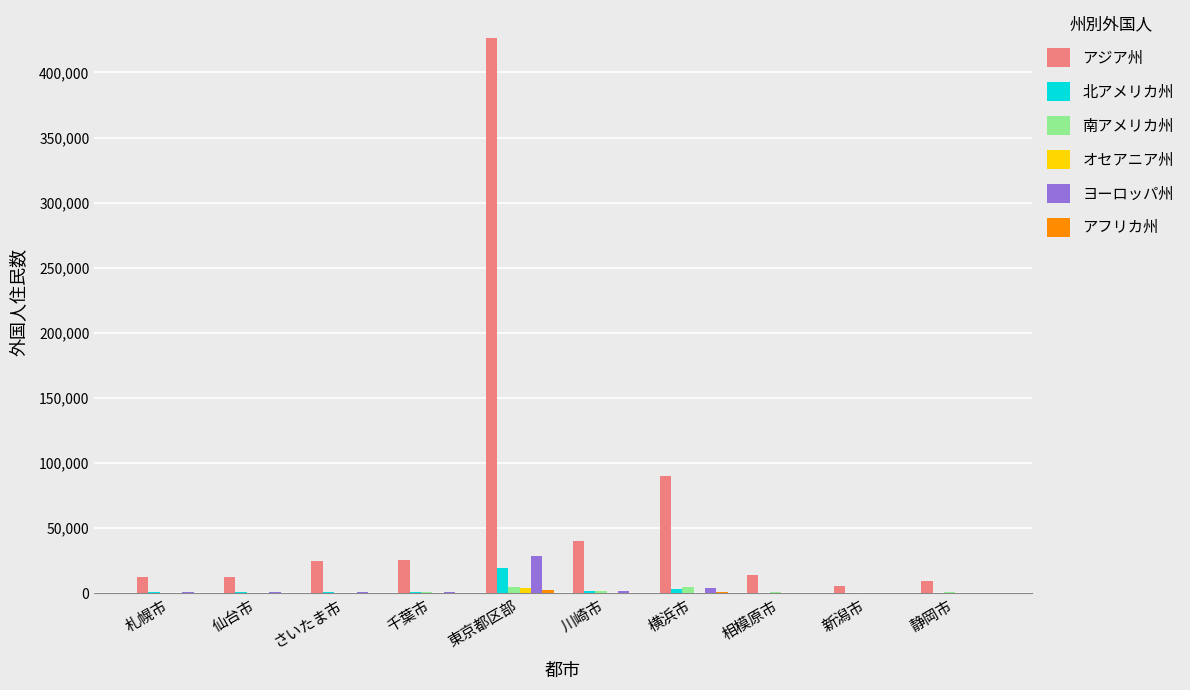

Is it true that アジア州 equals 44732 at 千葉市?

False